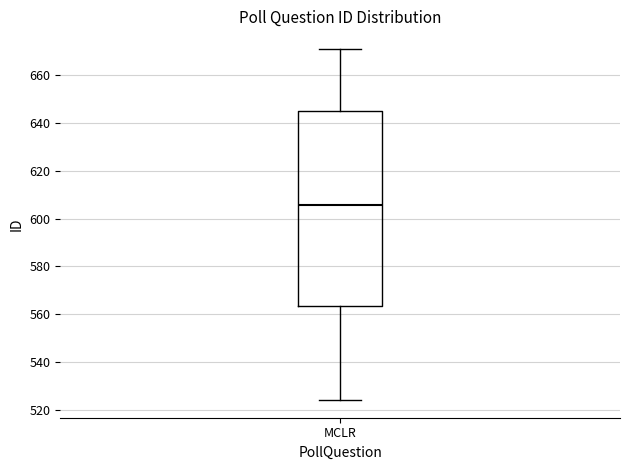

Where does the median line of the box for MCLR sit on the y-axis? The values are not printed on the chart, so give them approximately, as read against the axis.

606